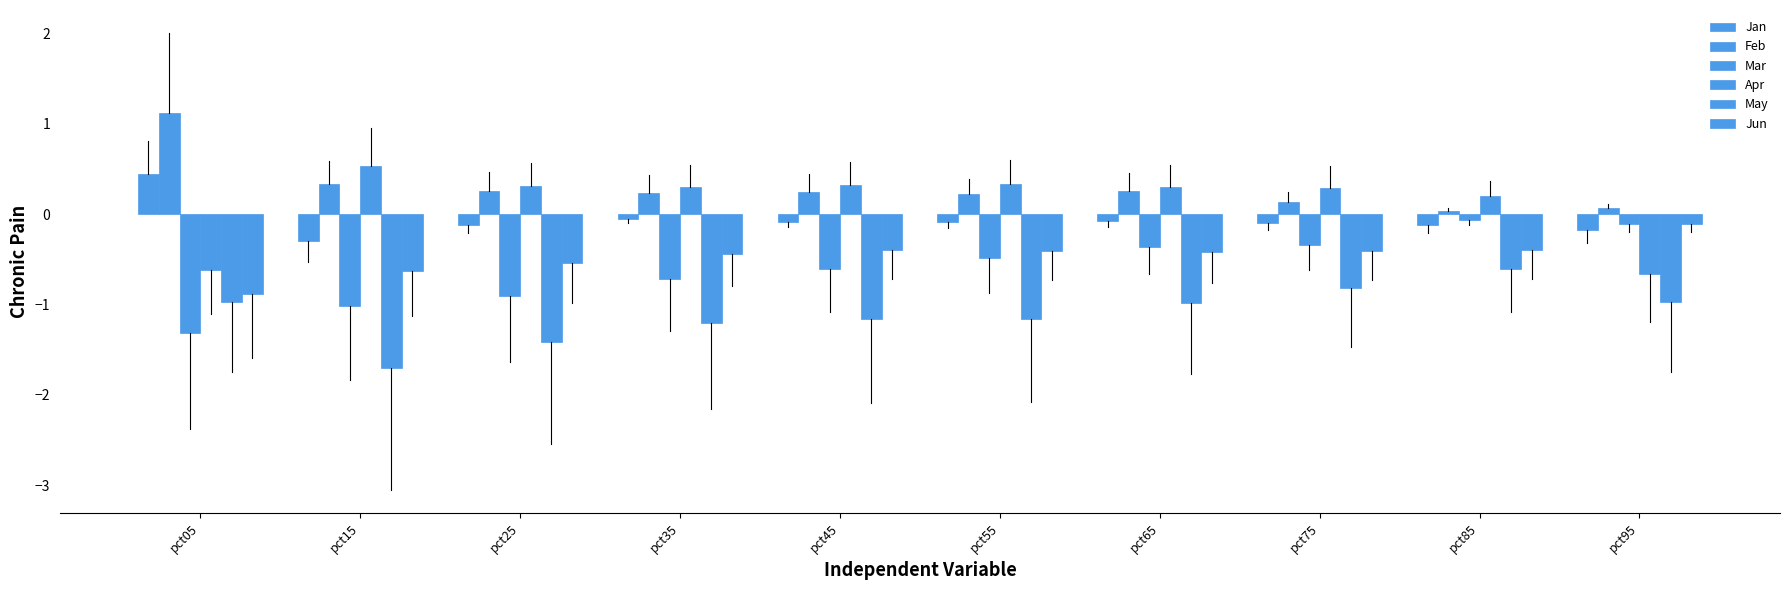

What is the sum of the Feb values at pct85 and pct75?

0.2